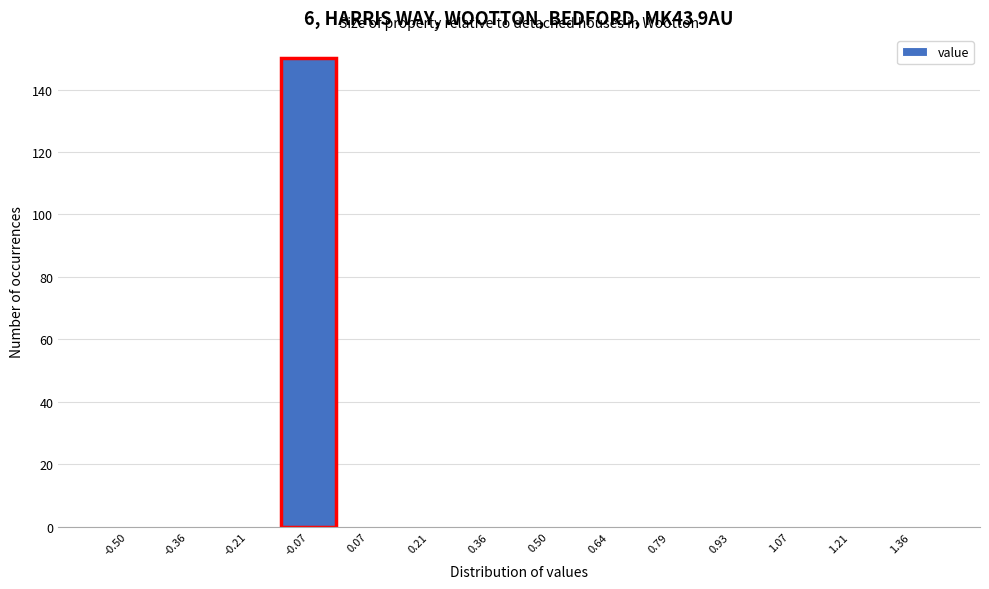

Reading left to right, list all the values displayed in this chart.

-0.50=0	-0.36=0	-0.21=0	-0.07=150	0.07=0	0.21=0	0.36=0	0.50=0	0.64=0	0.79=0	0.93=0	1.07=0	1.21=0	1.36=0